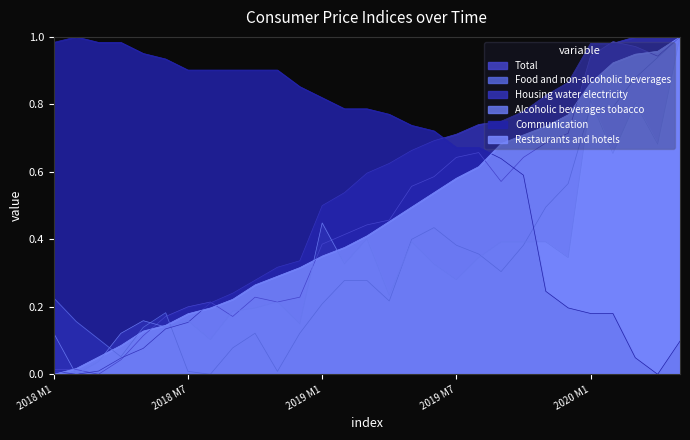

At which label is Communication closest to 0?

2020 M4